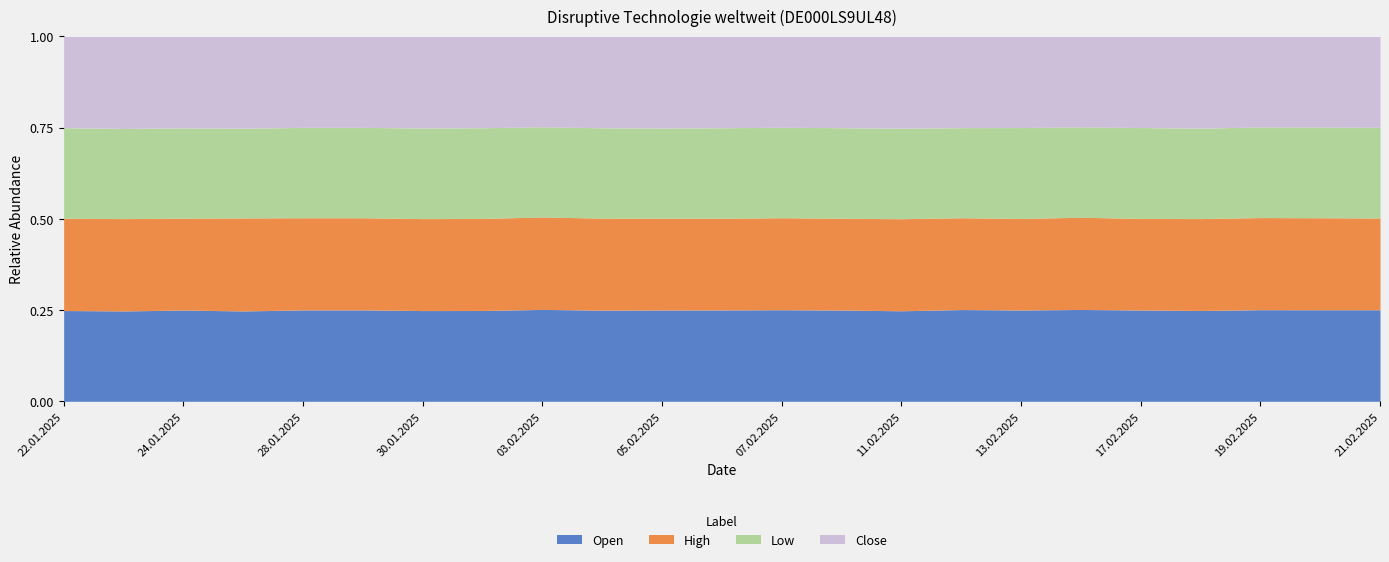

Between which two adjacent categories do Close and Open first intersect?

27.01.2025 and 28.01.2025